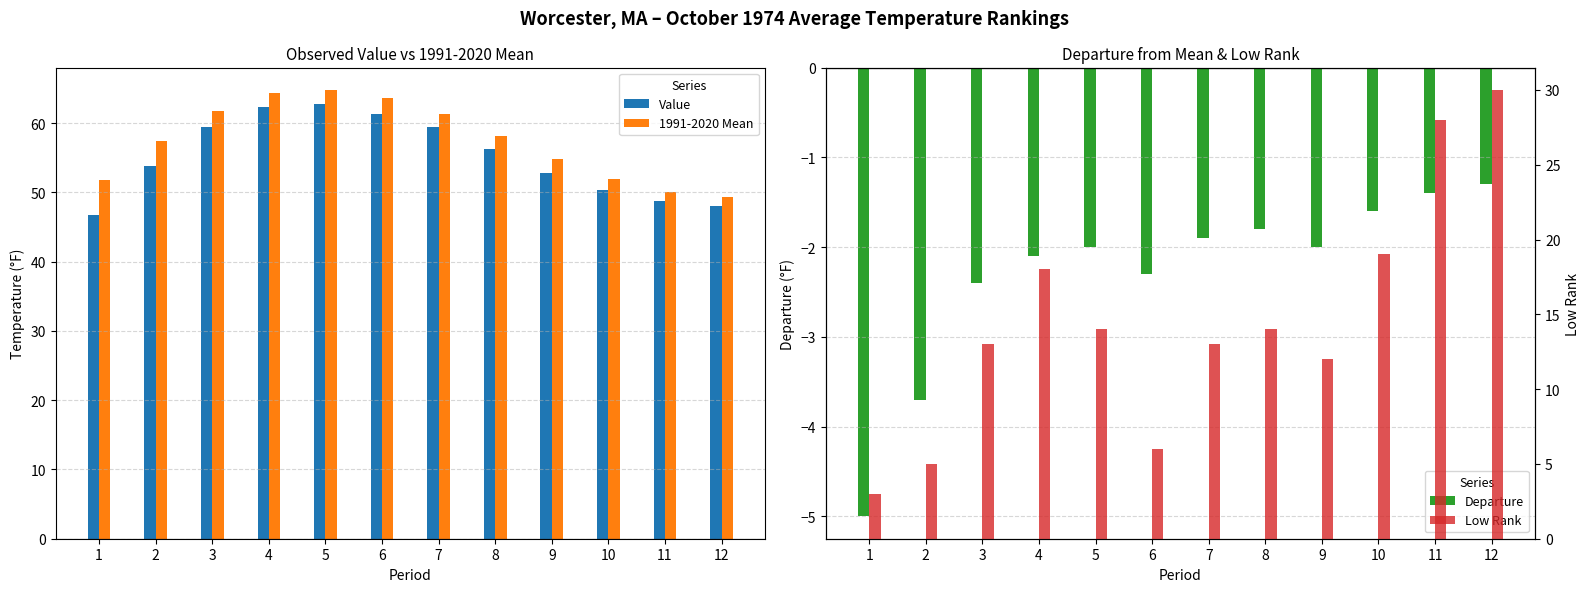

What is the difference between the maximum and minimum values in the Low Rank series?

27.0